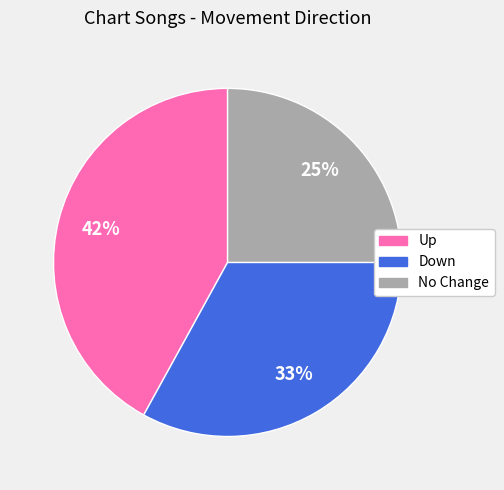

To the nearest percent, what is the average slice percentage?

33%